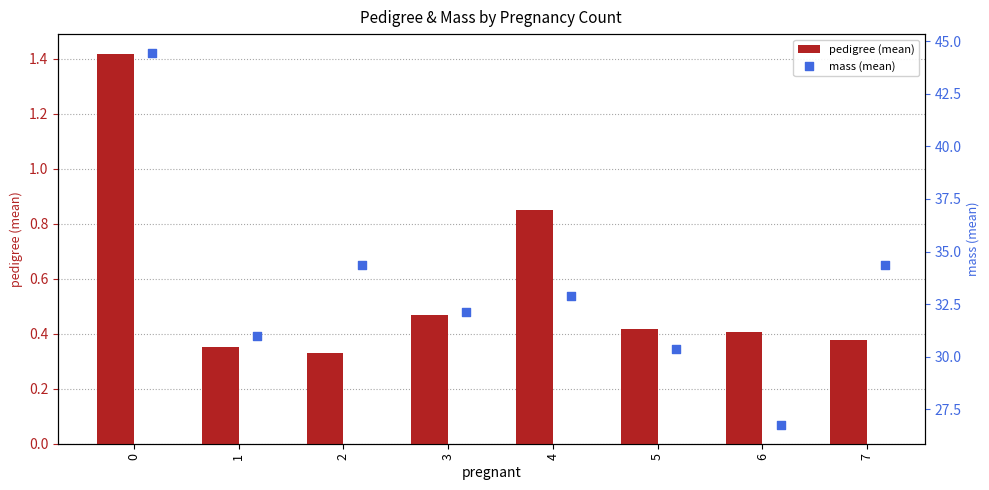

Which series has the widest spread of Y values?

mass (mean)